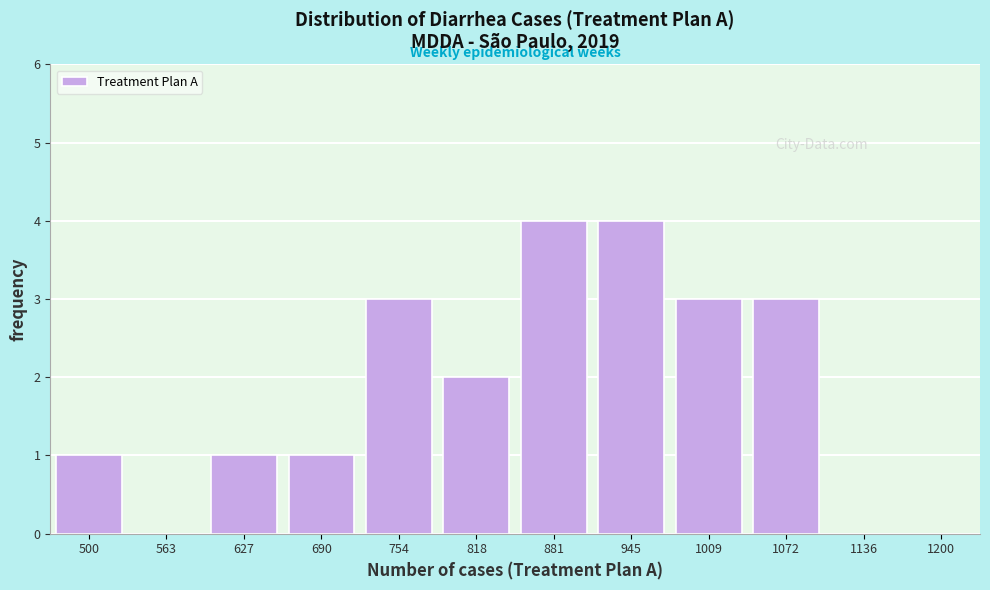

Reading left to right, list all the values displayed in this chart.

500=1	563=0	627=1	690=1	754=3	818=2	881=4	945=4	1009=3	1072=3	1136=0